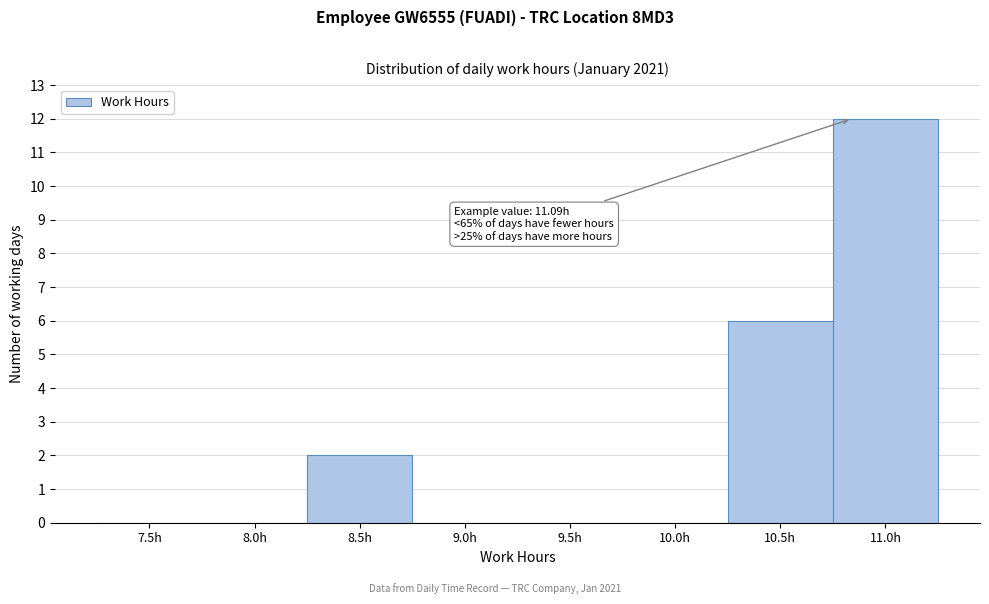

Reading left to right, list all the values displayed in this chart.

7.5h=0	8.0h=0	8.5h=2	9.0h=0	9.5h=0	10.0h=0	10.5h=6	11.0h=12